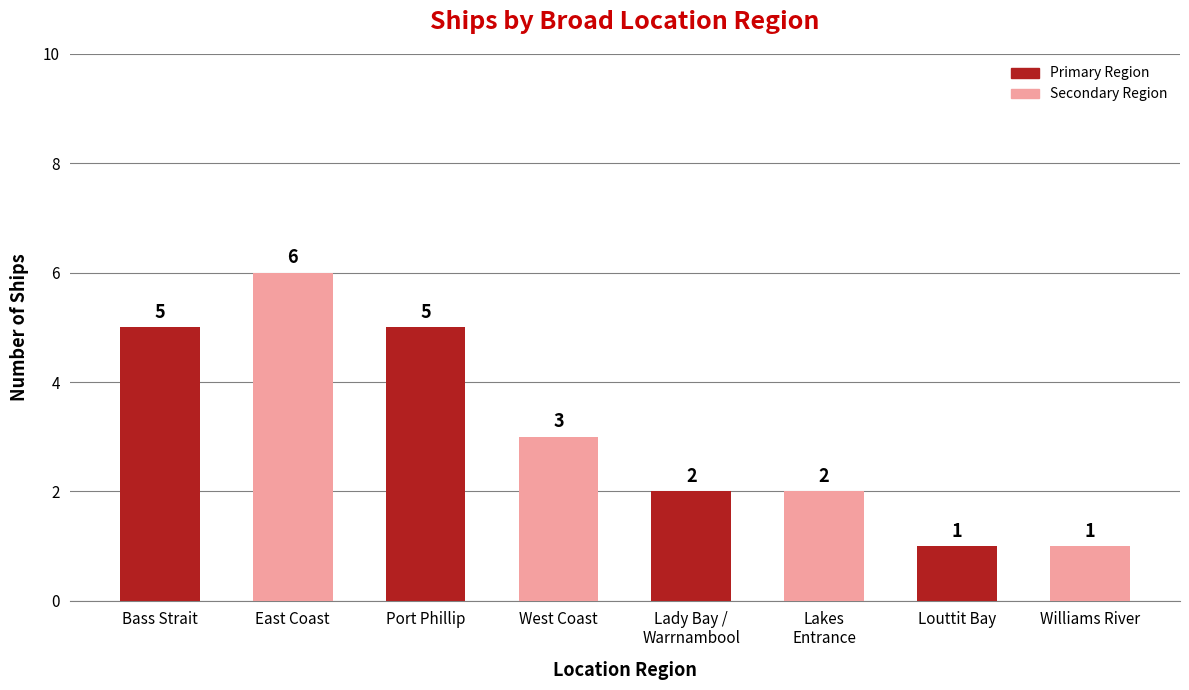

What is the label of the 1st bar from the left?

Bass Strait